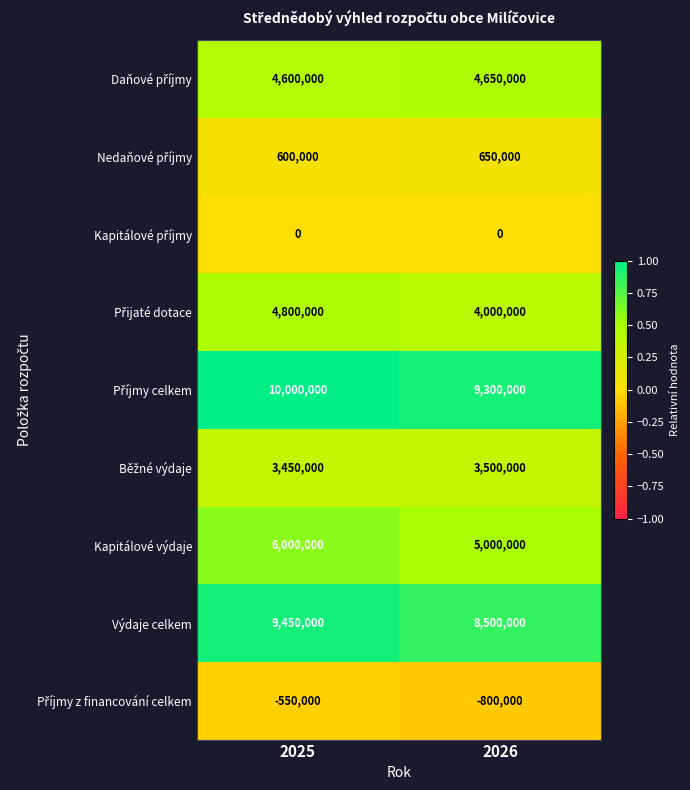

True or false: Výdaje celkem has a value of 9450000 at 2025.

True